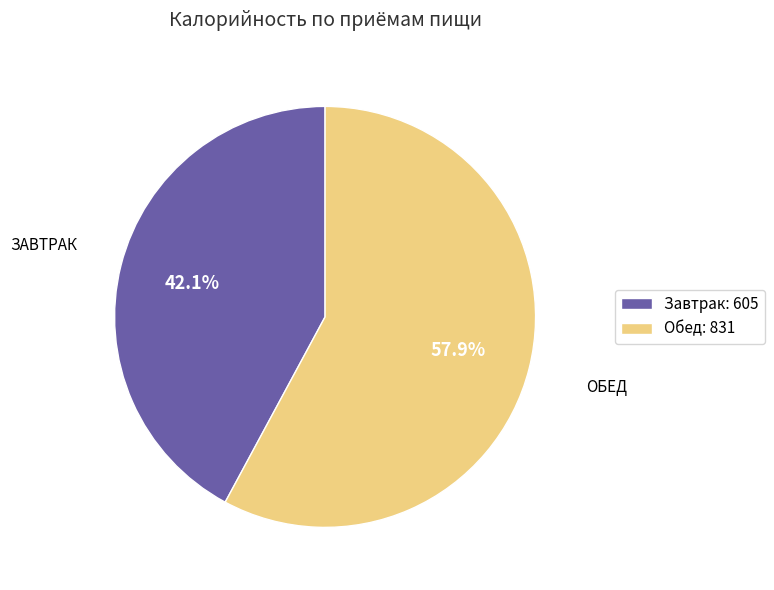

Approximately how many times larger is the value at Завтрак compared to Обед?

0.7